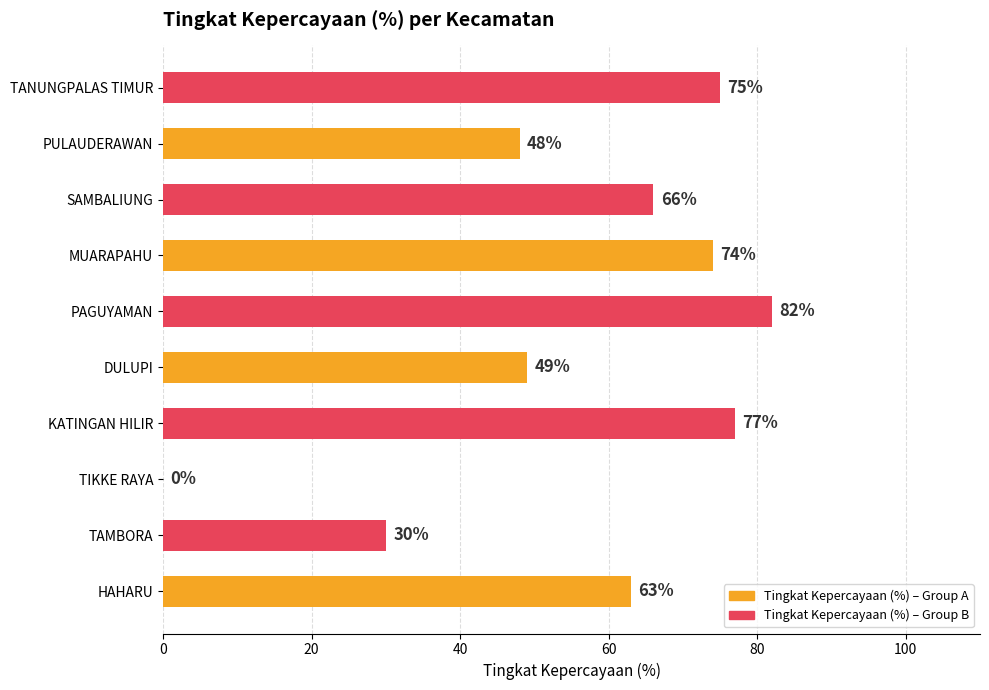

What is the change in value from HAHARU to TAMBORA?

-33